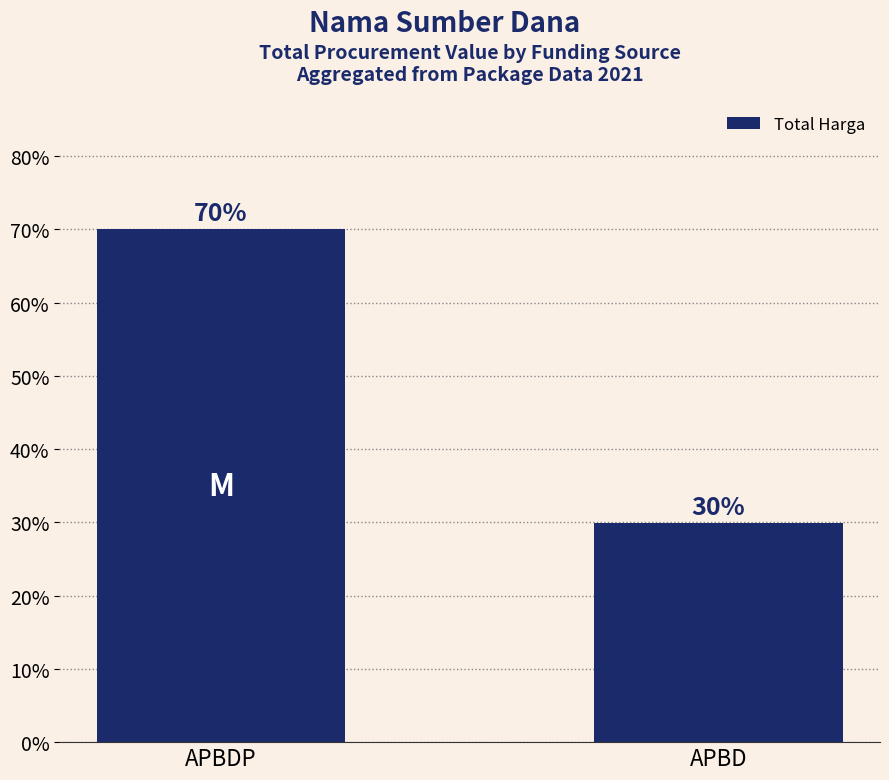

What is the smallest value displayed?

30.0